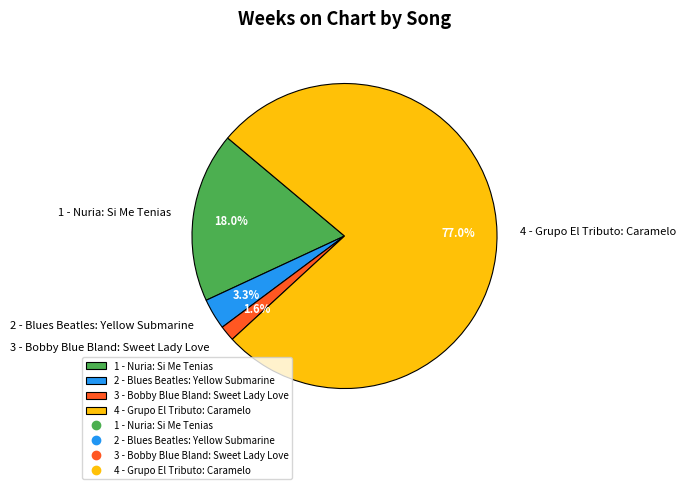

To the nearest percent, what is the difference between the 3 - Bobby Blue Bland: Sweet Lady Love and 4 - Grupo El Tributo: Caramelo slice percentages?

75%